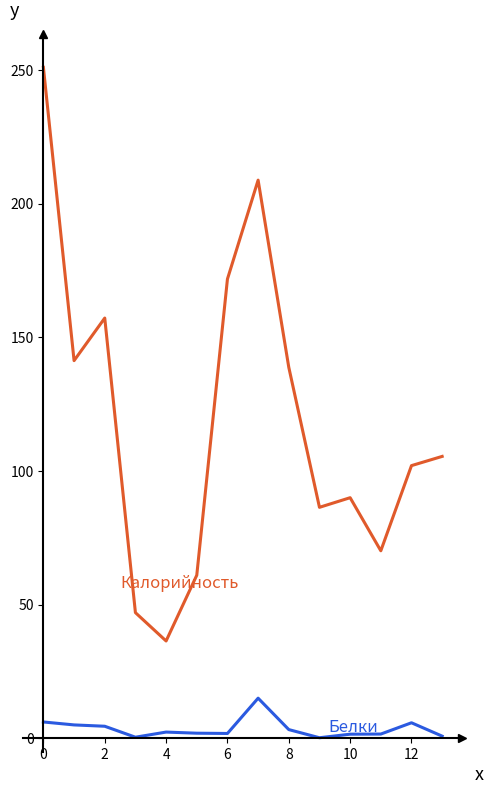

What is the greatest value displayed?

251.0